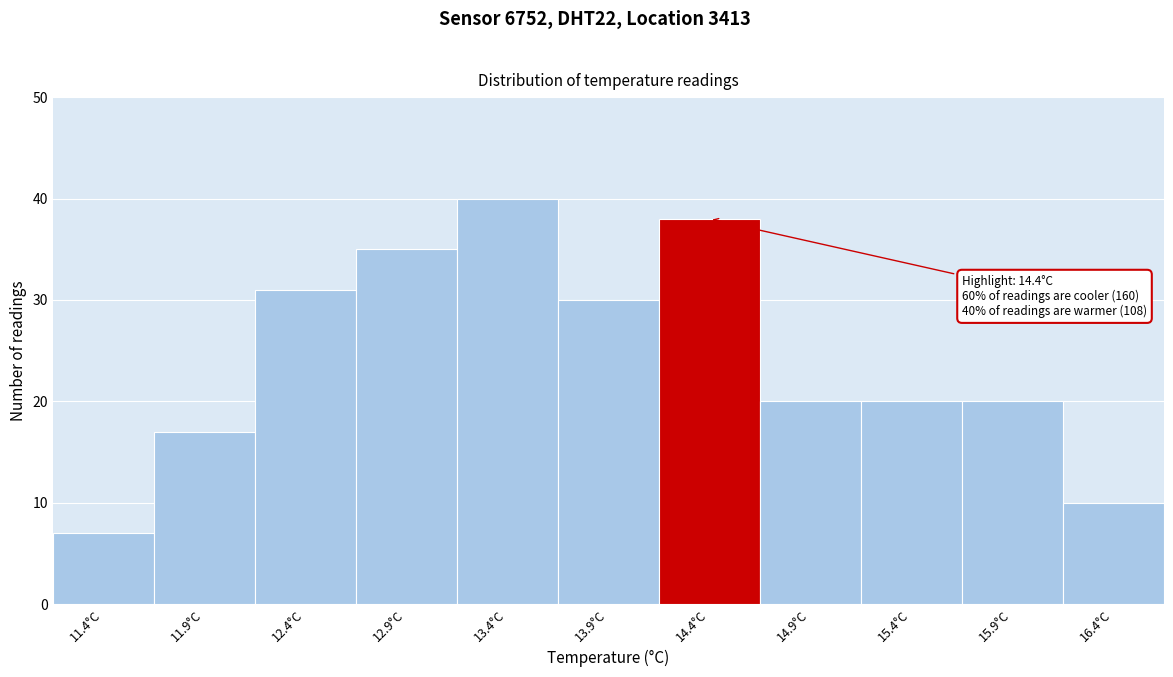

Reading left to right, what are all the values shown in this chart?

7	17	31	35	40	30	38	20	20	20	10